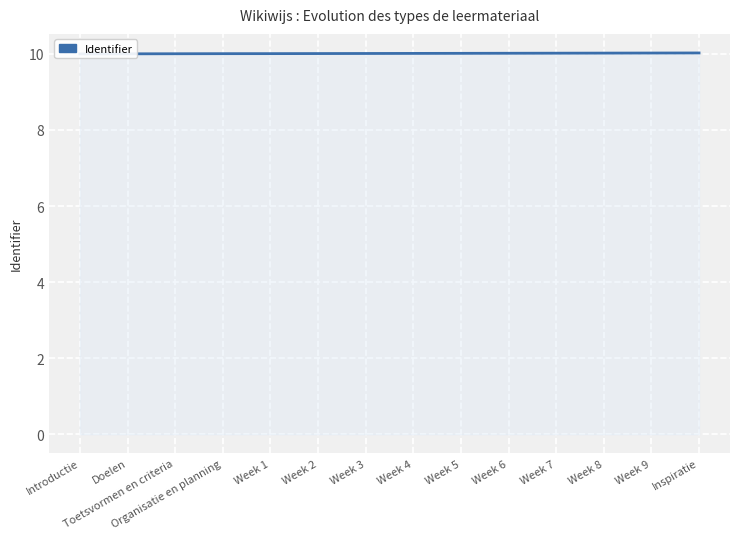

List the labels in order of value, smallest first.

Introductie, Doelen, Toetsvormen en criteria, Organisatie en planning, Week 1, Week 2, Week 3, Week 4, Week 5, Week 6, Week 7, Week 8, Week 9, Inspiratie